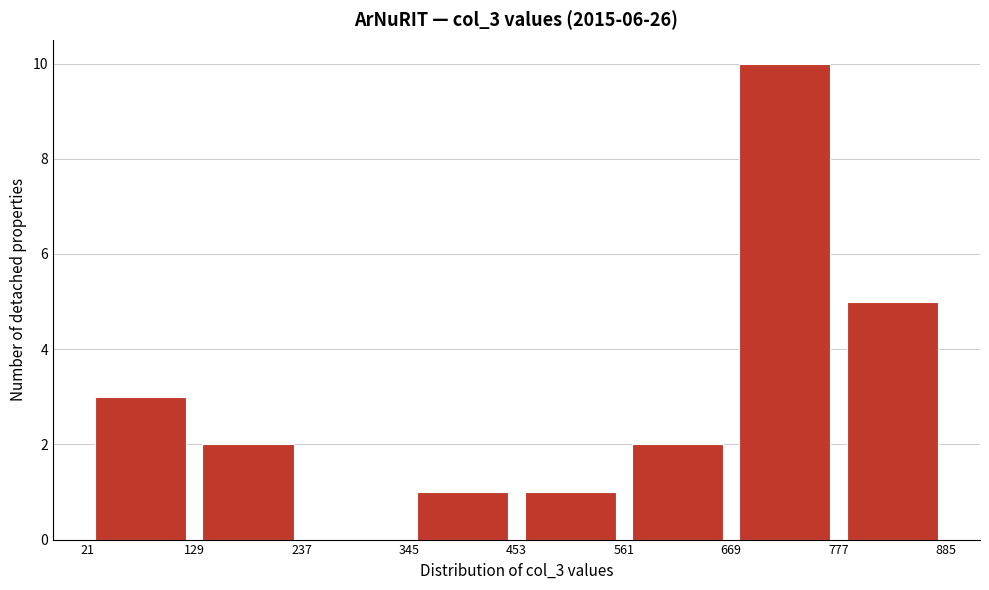

Reading left to right, transcribe this chart: for each bar, give the range it covers on the x-axis and its height. The values are not printed on the chart, so give them approximately, as read against the axis.

21 to 129: 3
129 to 237: 2
237 to 345: 0
345 to 453: 1
453 to 561: 1
561 to 669: 2
669 to 777: 10
777 to 885: 5